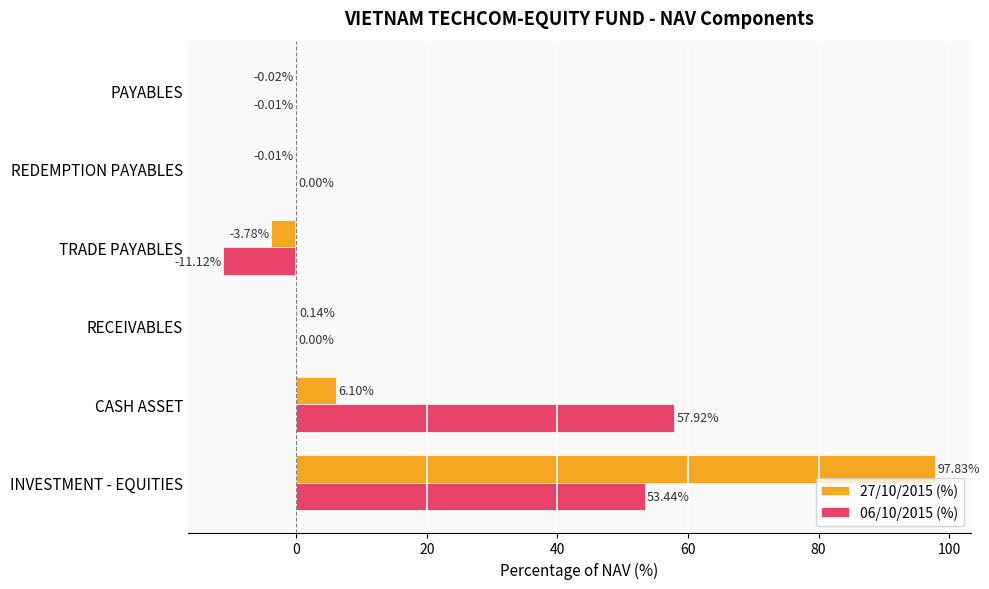

At which category is the sum across all series the highest?

INVESTMENT - EQUITIES